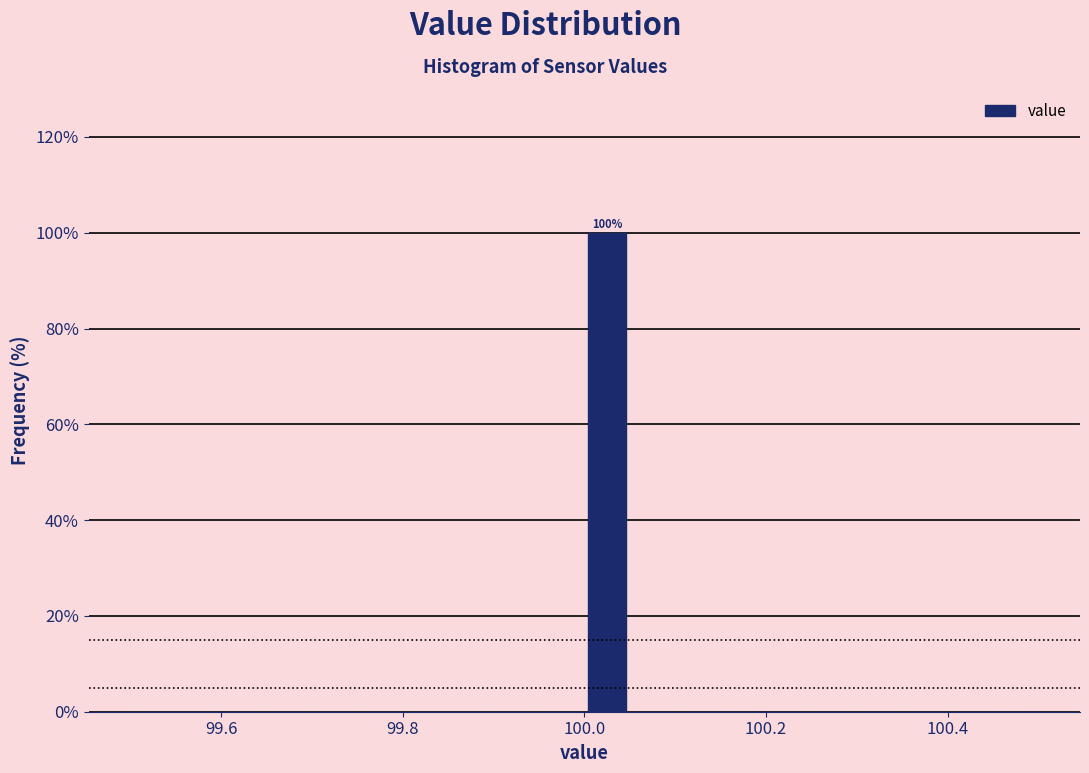

Read against the x-axis, roughly where is the centre of the tallest bar?

100.02